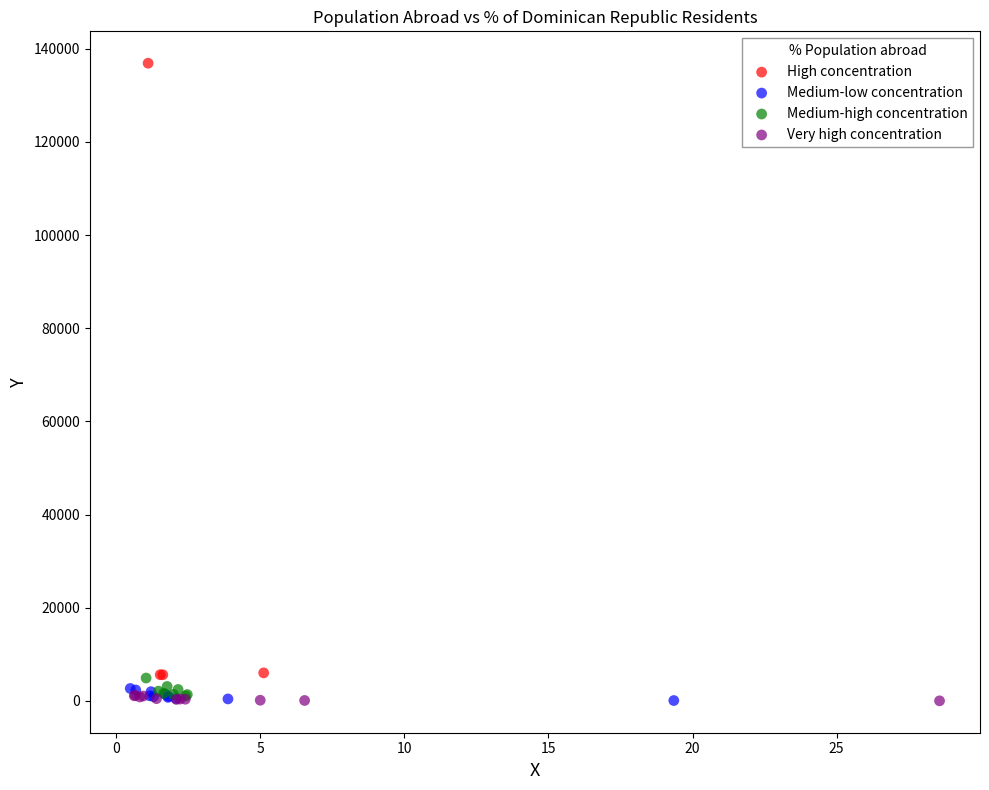

Which series has the largest Y range (max minus min)?

High concentration